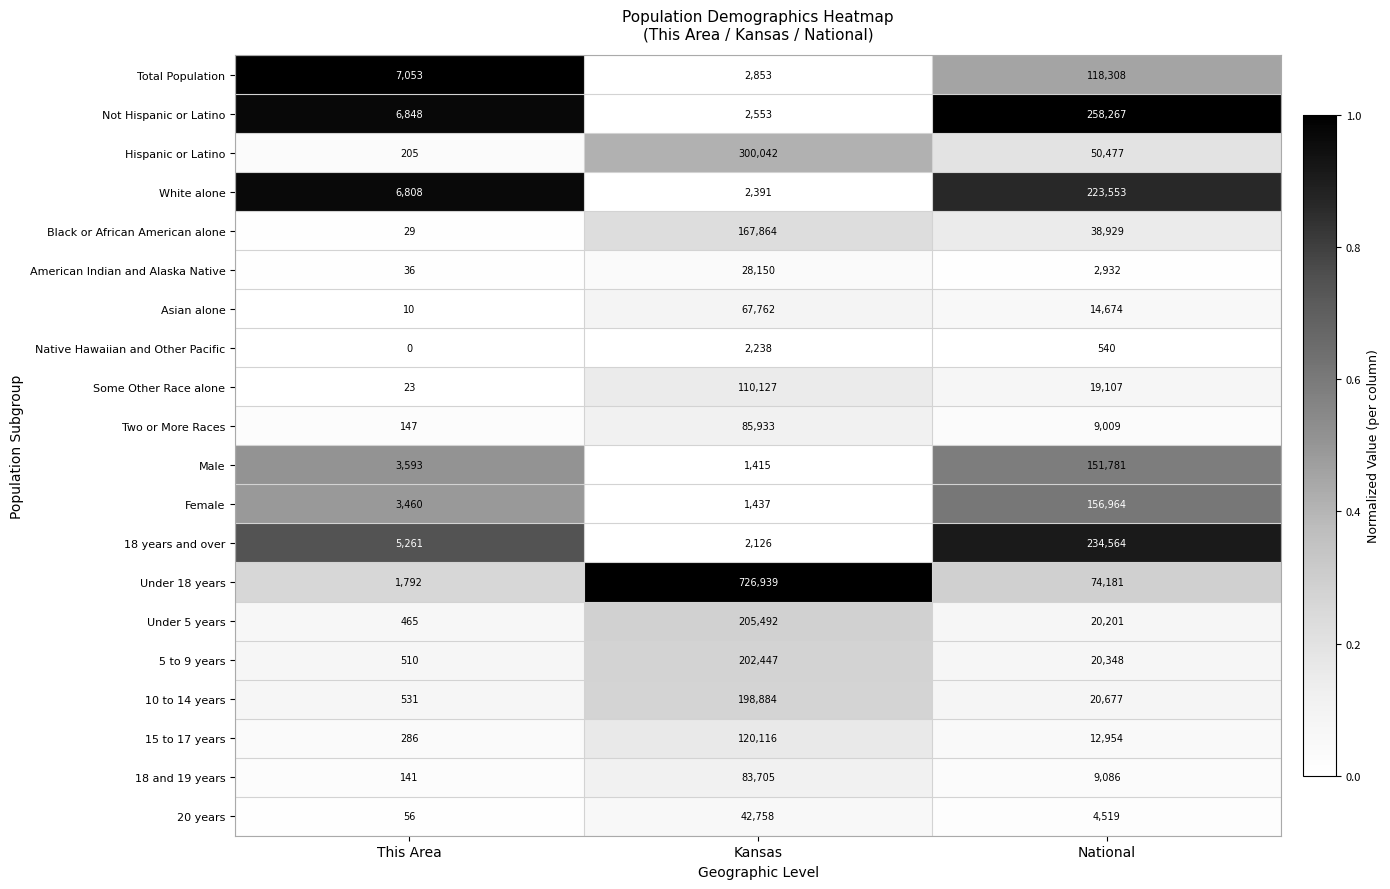

What is the difference between the Not Hispanic or Latino values at Kansas and This Area?

4295